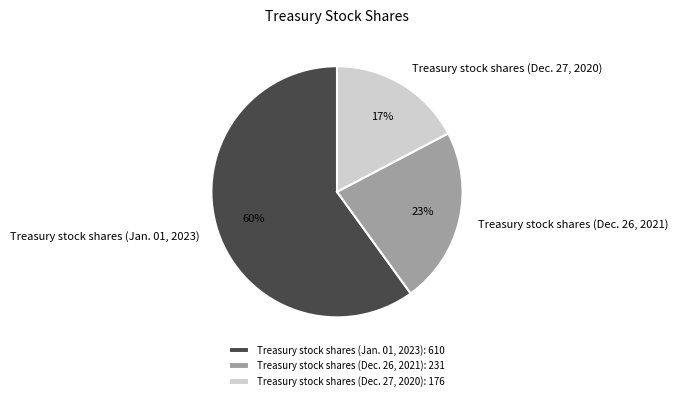

True or false: Treasury stock shares (Dec. 26, 2021) accounts for 23% of the total.

True